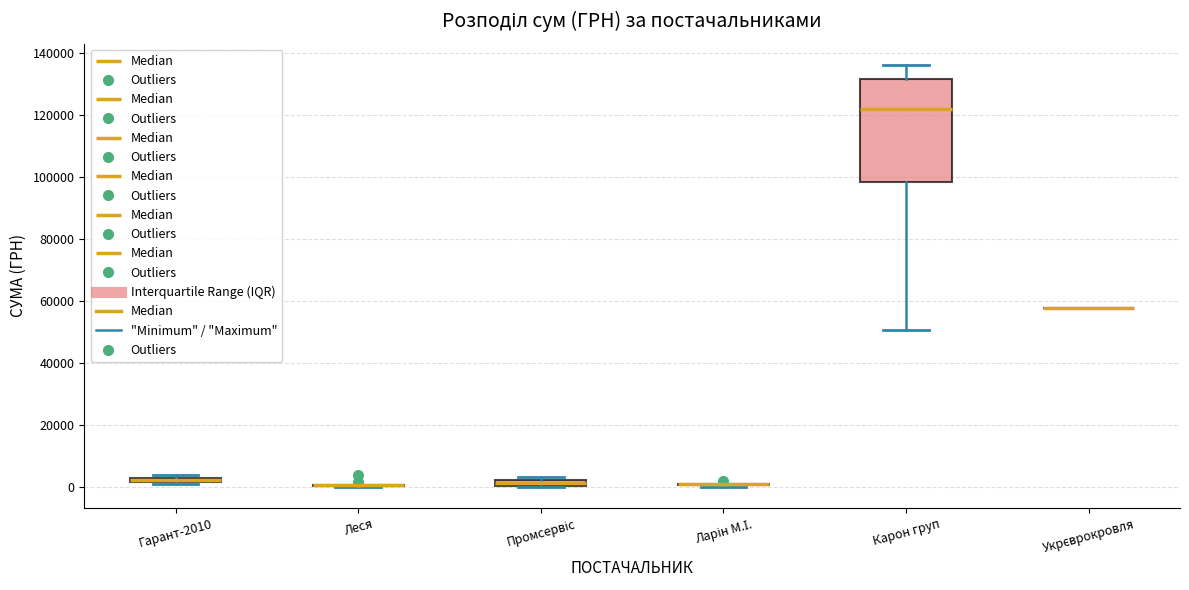

Where does the upper whisker of the box for Карон груп end on the y-axis? The values are not printed on the chart, so give them approximately, as read against the axis.

136000